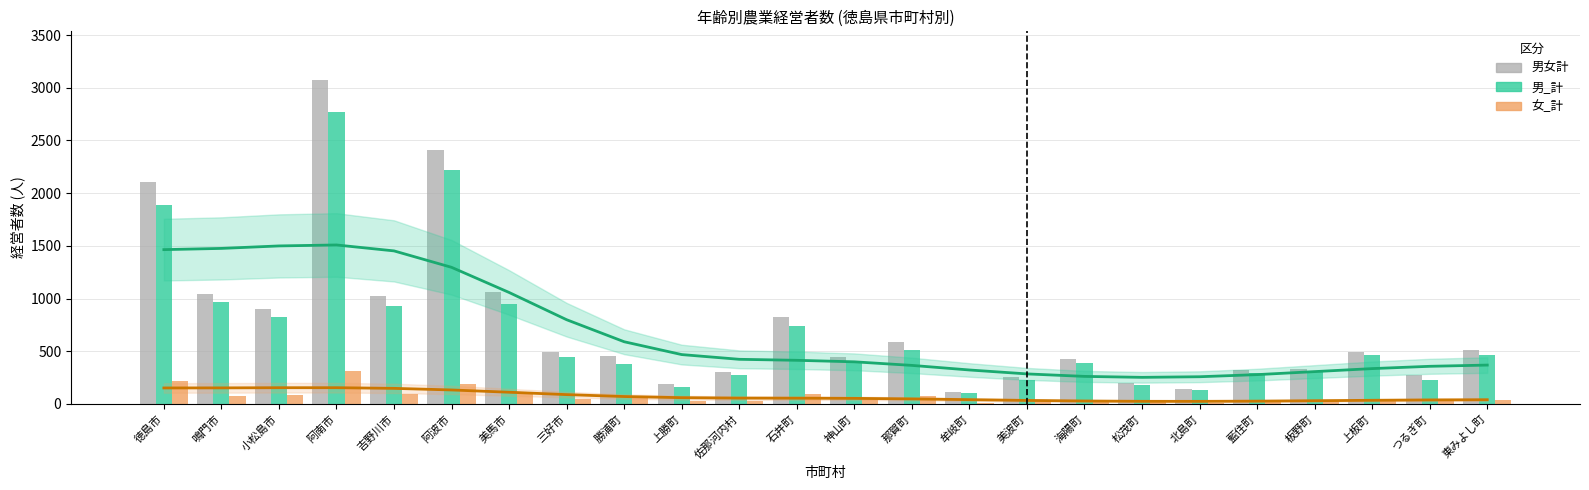

At which category is the sum across all series the highest?

阿南市